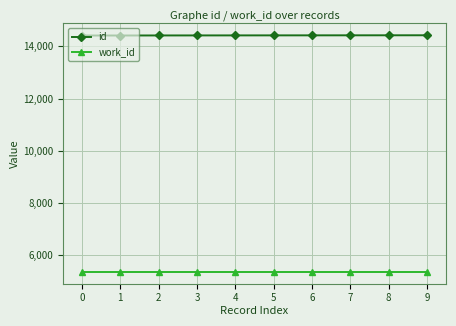

What is the value of the id point at the 7th from the left?

14420